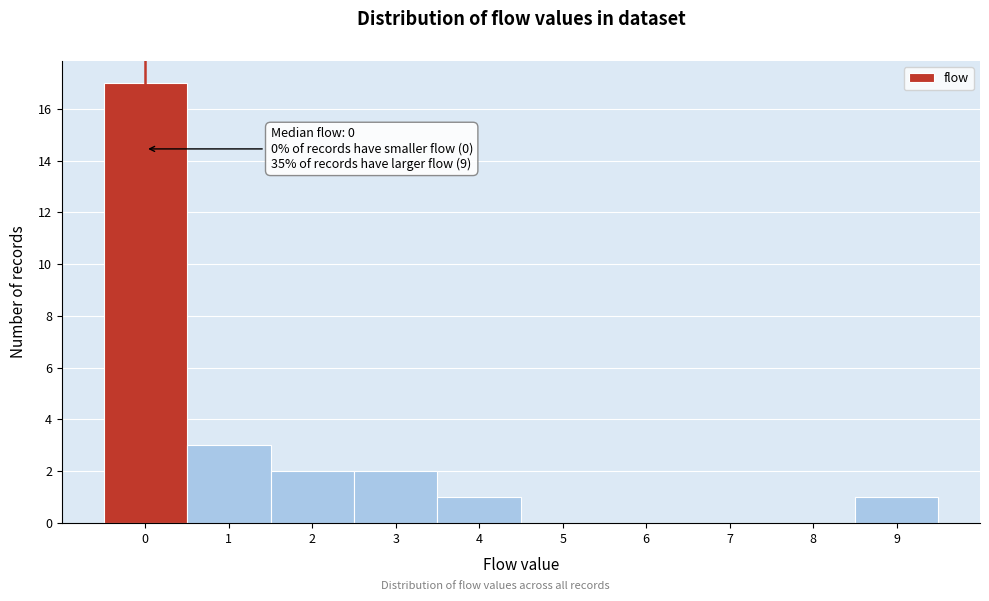

Over which range of the x-axis is the bar tallest?

-0.5 to 0.5